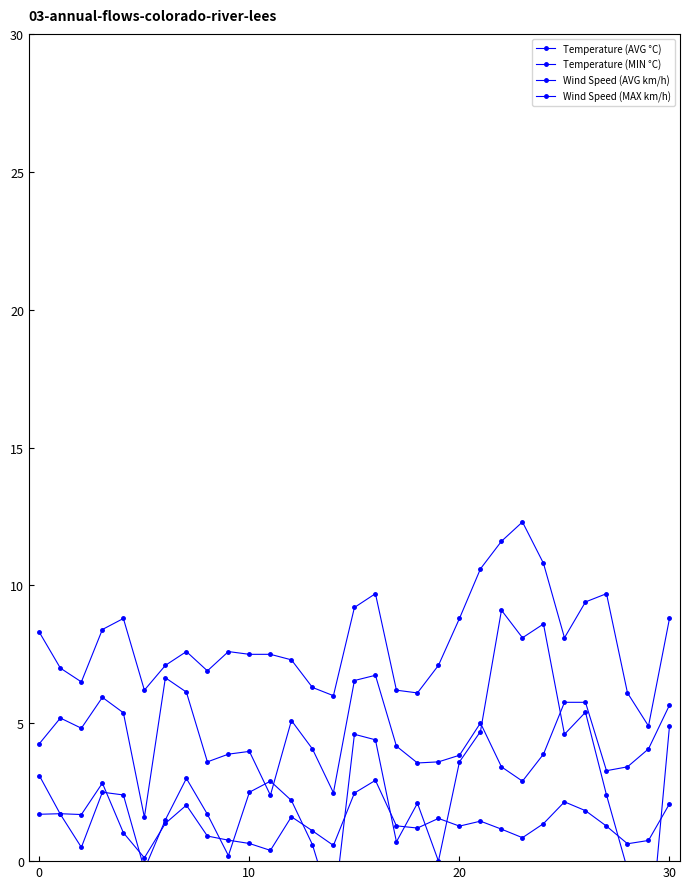

What is the difference between the maximum and minimum values in the Temperature (MIN °C) series?

12.5